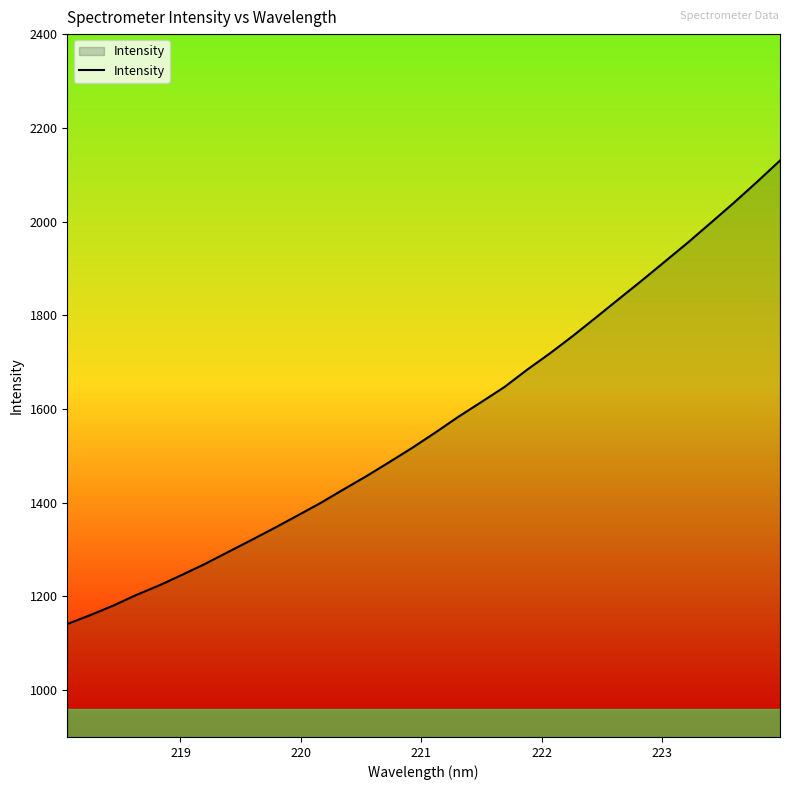

What is the average value?

1569.7